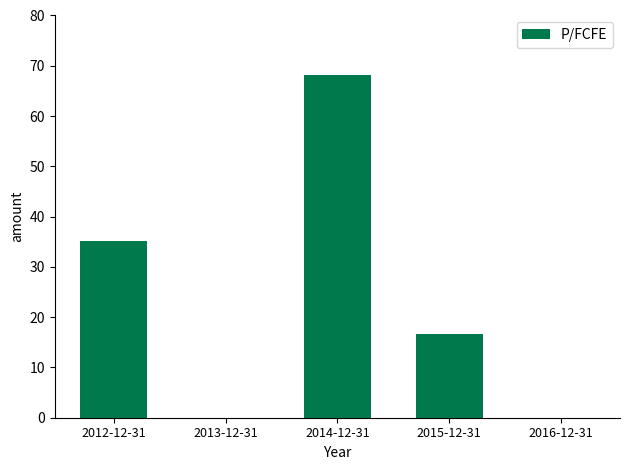

Is it true that the value at 2015-12-31 is 9.2?

False